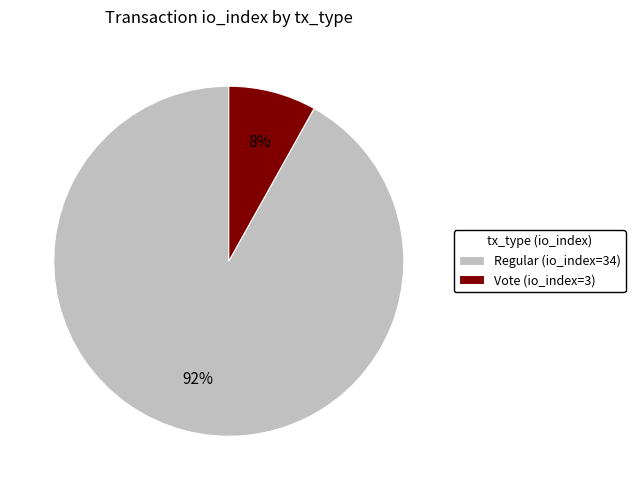

Which category accounts for the majority?

Regular (io_index=34)